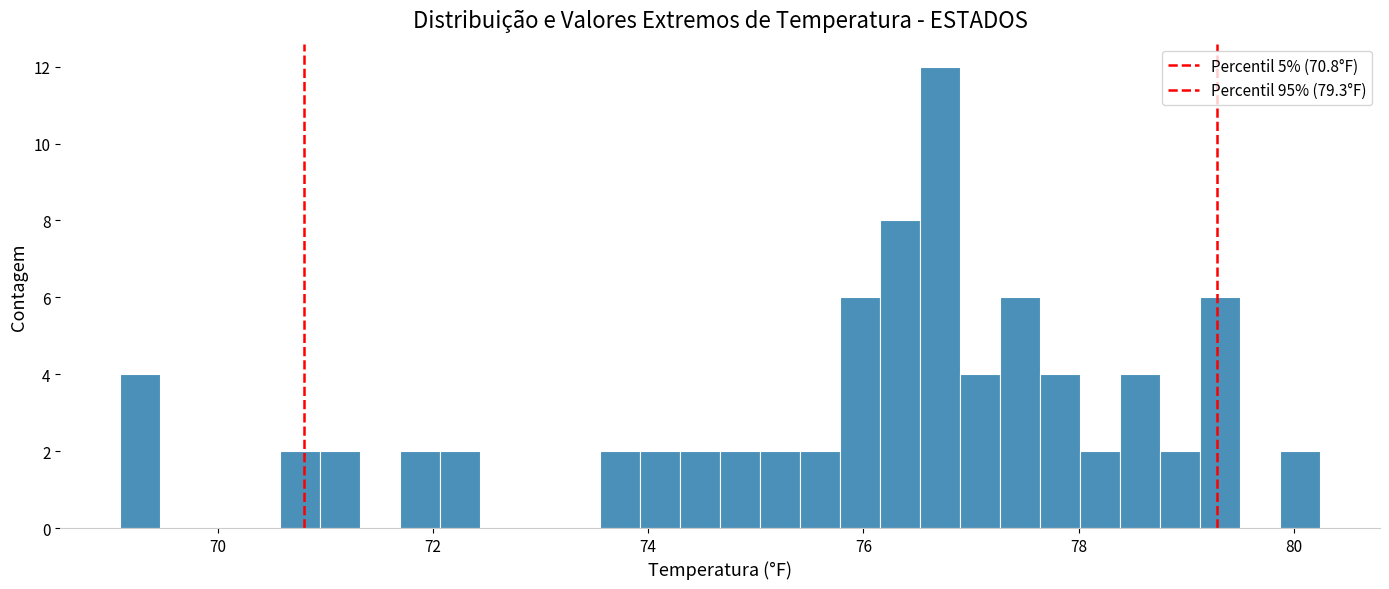

Read against the x-axis, roughly where is the centre of the tallest bar?

76.8